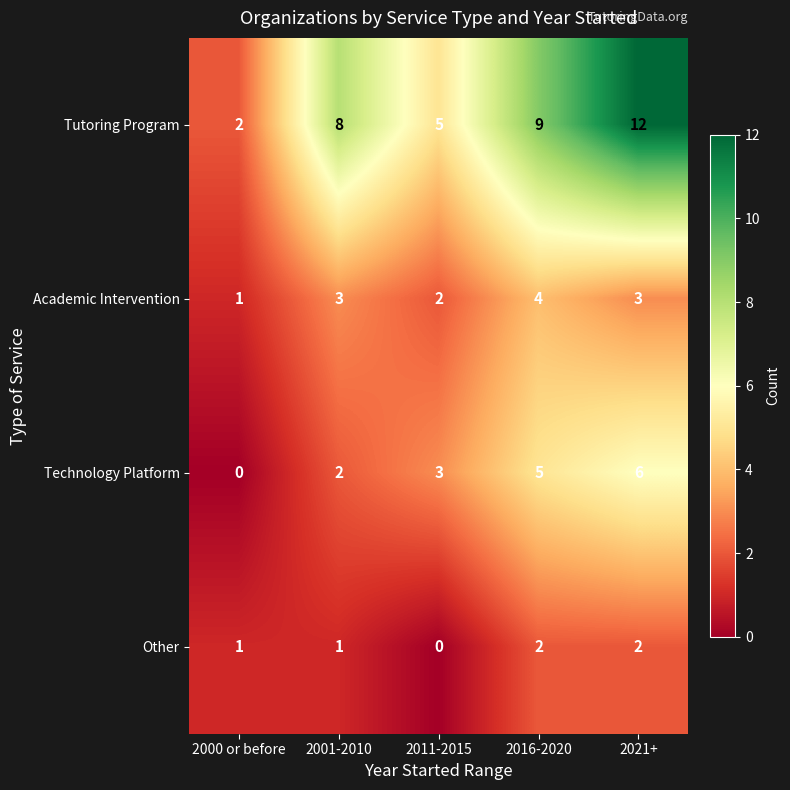

Reading left to right, list all the values displayed in this chart.

Tutoring Program: 2000 or before=2	2001-2010=8	2011-2015=5	2016-2020=9	2021+=12
Academic Intervention: 2000 or before=1	2001-2010=3	2011-2015=2	2016-2020=4	2021+=3
Technology Platform: 2000 or before=0	2001-2010=2	2011-2015=3	2016-2020=5	2021+=6
Other: 2000 or before=1	2001-2010=1	2011-2015=0	2016-2020=2	2021+=2